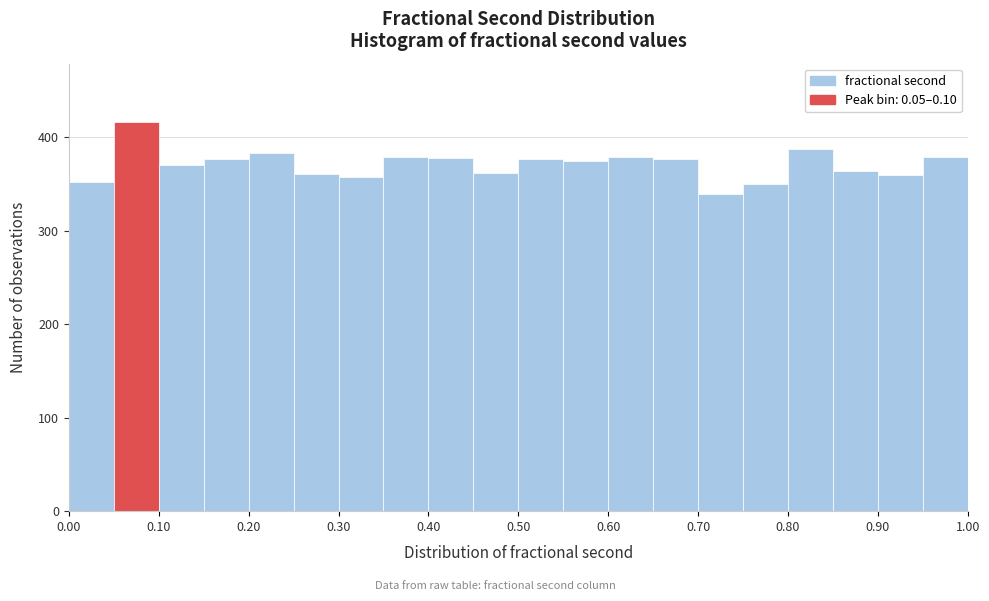

Reading left to right, transcribe this chart: for each bar, give the range it covers on the x-axis and its height. The values are not printed on the chart, so give them approximately, as read against the axis.

0.00 to 0.05: 350
0.05 to 0.10: 420
0.10 to 0.15: 370
0.15 to 0.20: 380
0.20 to 0.25: 380
0.25 to 0.30: 360
0.30 to 0.35: 360
0.35 to 0.40: 380
0.40 to 0.45: 380
0.45 to 0.50: 360
0.50 to 0.55: 380
0.55 to 0.60: 370
0.60 to 0.65: 380
0.65 to 0.70: 380
0.70 to 0.75: 340
0.75 to 0.80: 350
0.80 to 0.85: 390
0.85 to 0.90: 360
0.90 to 0.95: 360
0.95 to 1.00: 380